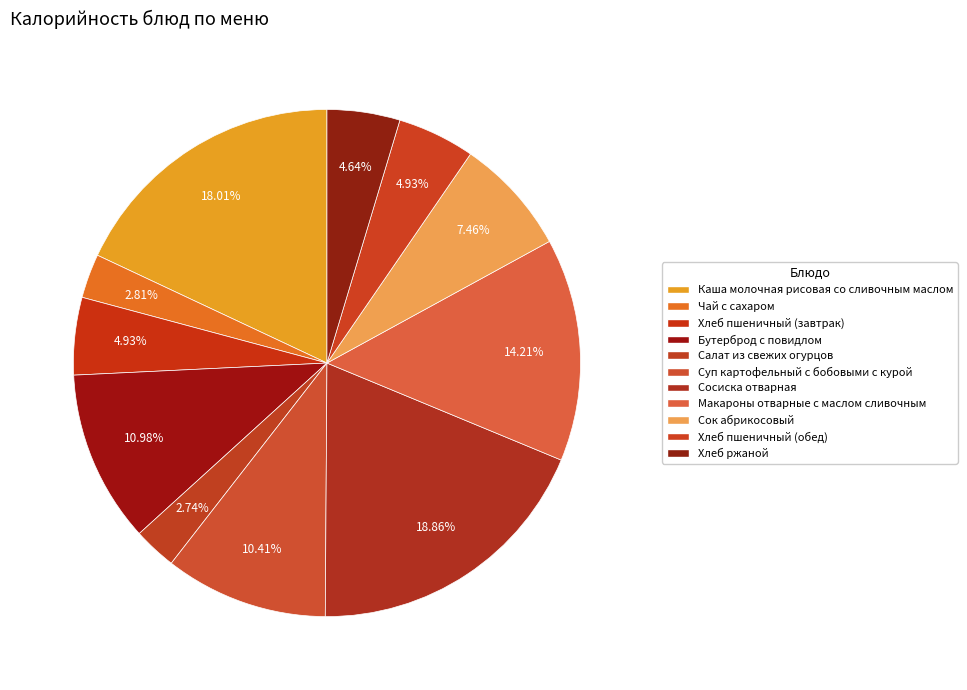

Is there a majority slice in this chart?

No